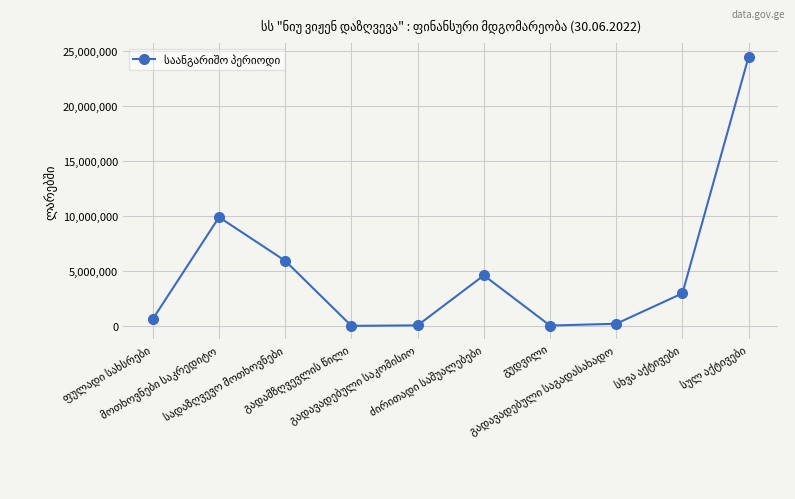

How many data points are above 2979683?

5